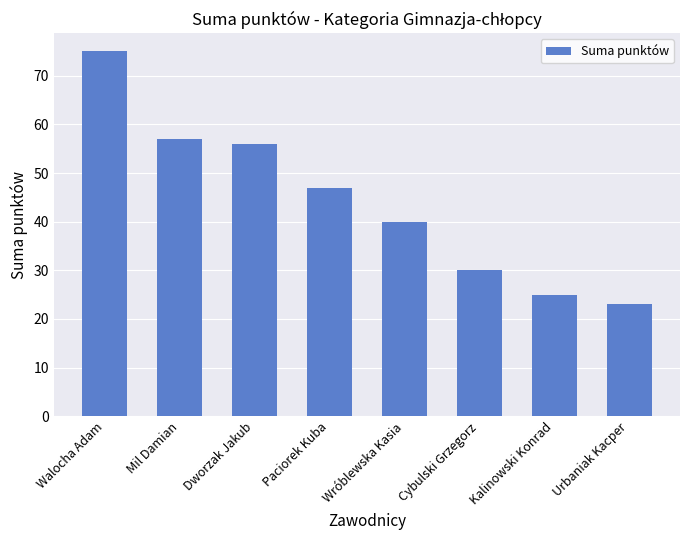

Which has a higher value, Urbaniak Kacper or Cybulski Grzegorz?

Cybulski Grzegorz